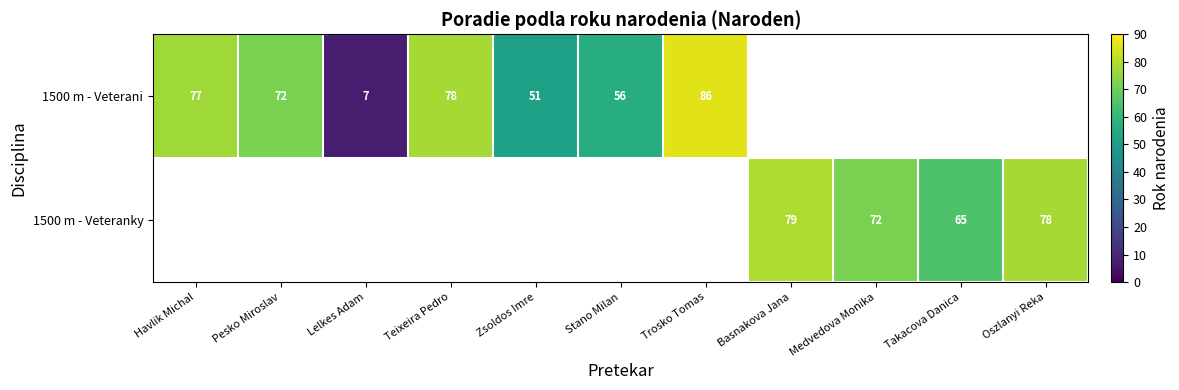

The 1500 m - Veterani series shows 7 at Lelkes Adam. True or false?

True